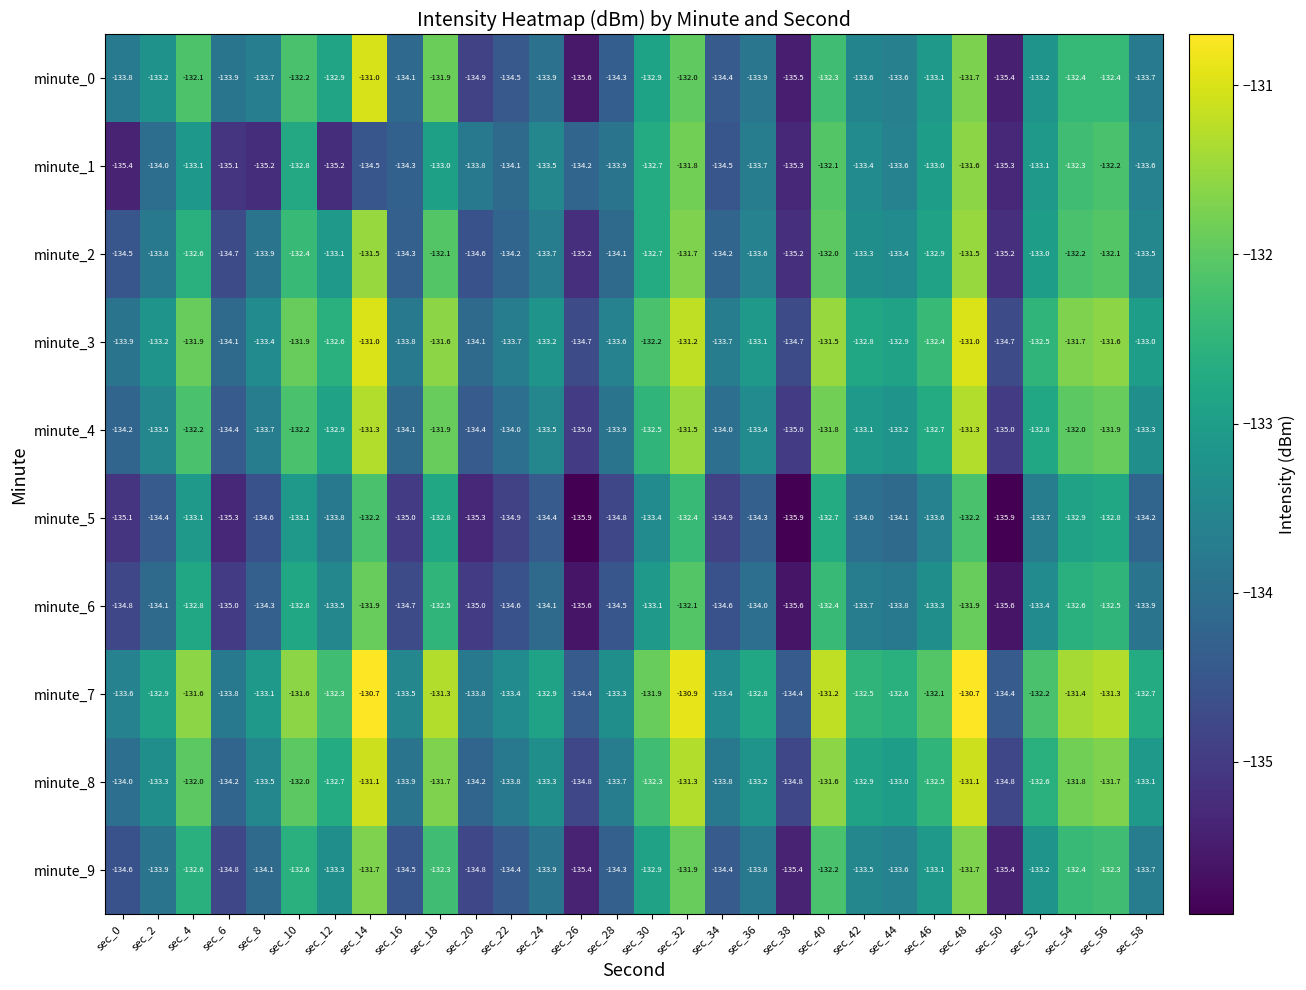

Where does the minute_2 series first go above -133?

sec_4